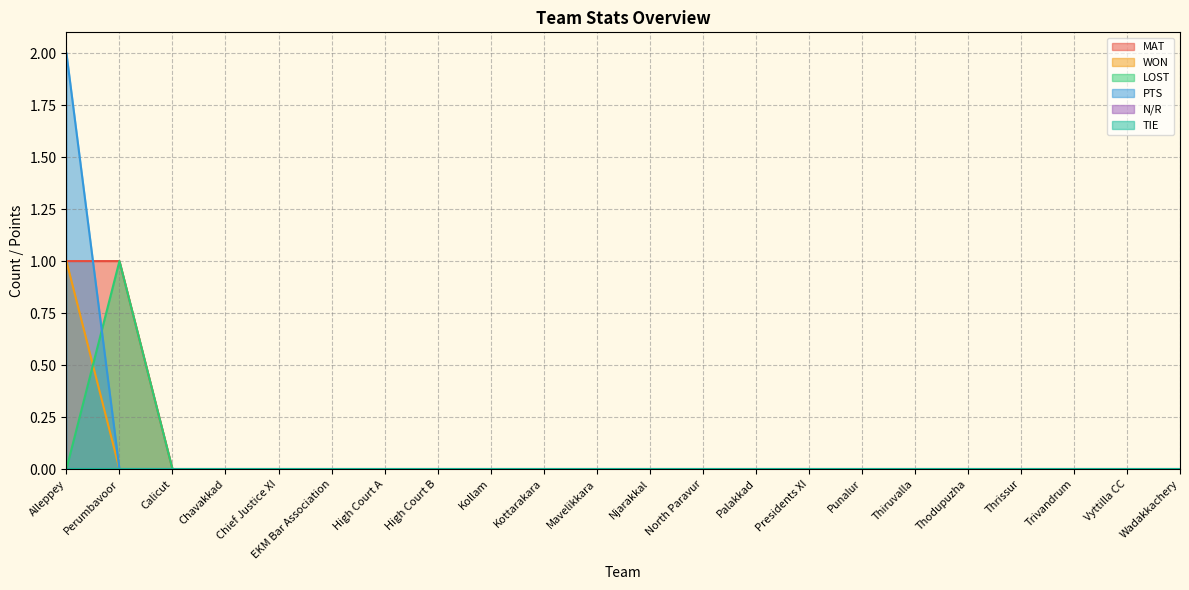

True or false: PTS and WON intersect in this chart.

False